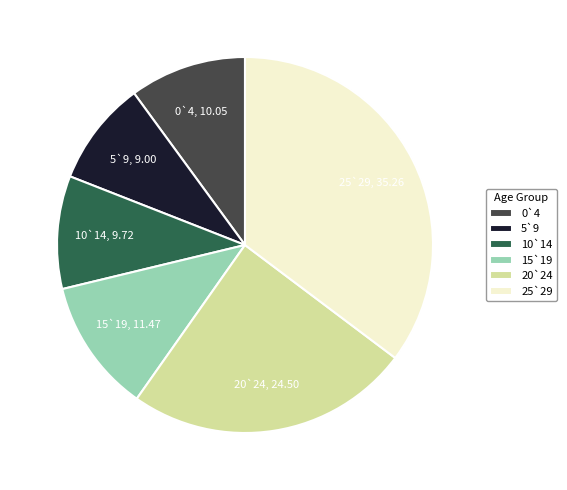

Is there any slice that represents more than half of the pie?

No